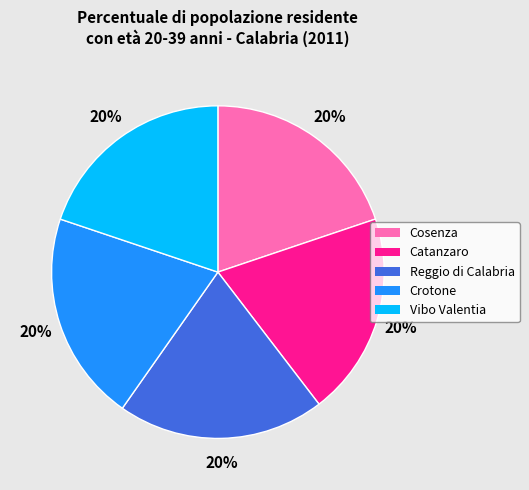

To the nearest percent, what is the average slice percentage?

20%